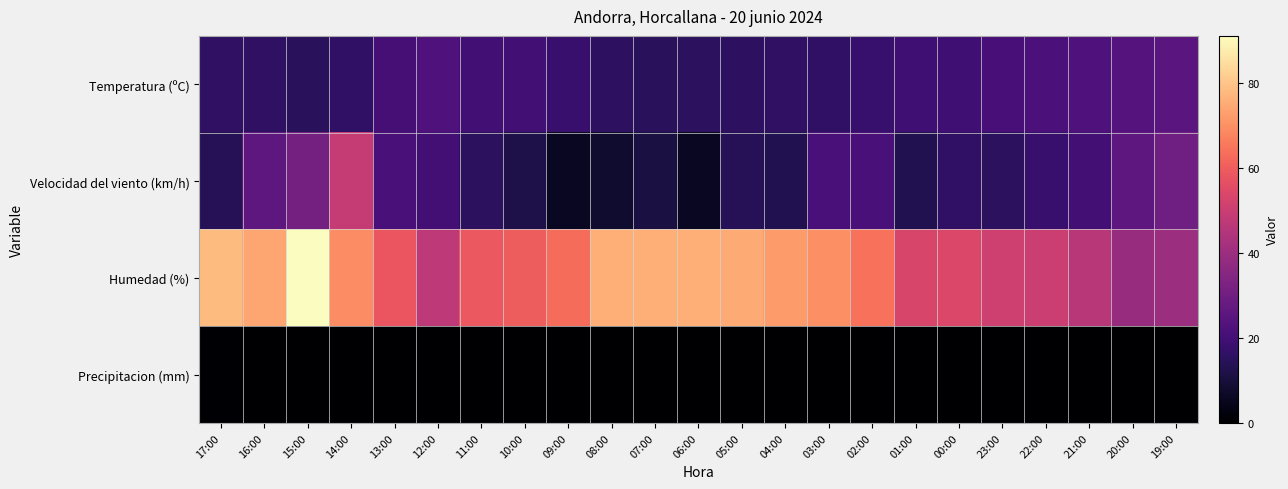

Which has a higher value, 08:00 or 01:00?

01:00